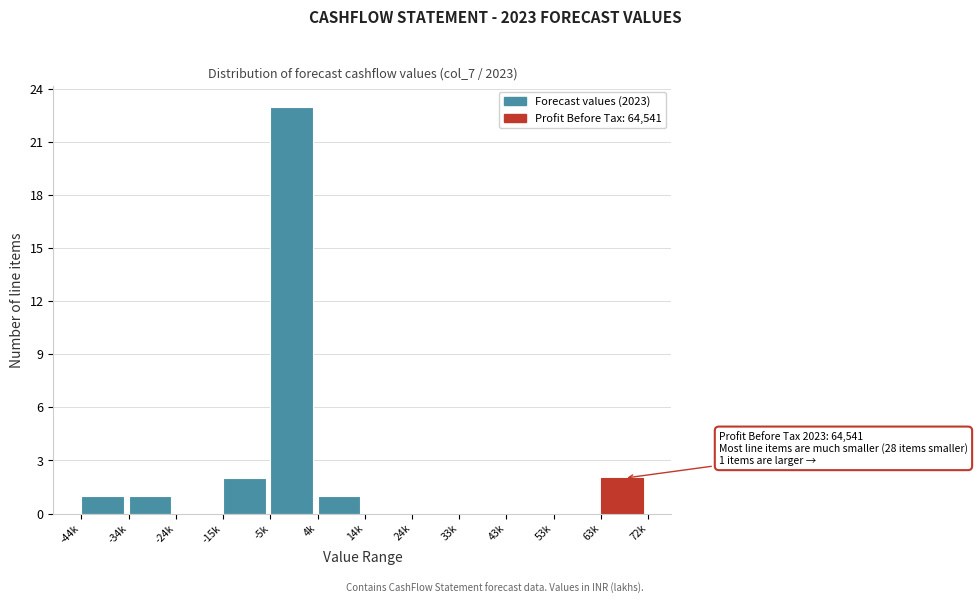

Reading left to right, list all the values displayed in this chart.

-44k=1	-34k=1	-24k=0	-15k=2	-5k=23	4k=1	14k=0	24k=0	33k=0	43k=0	53k=0	63k=2